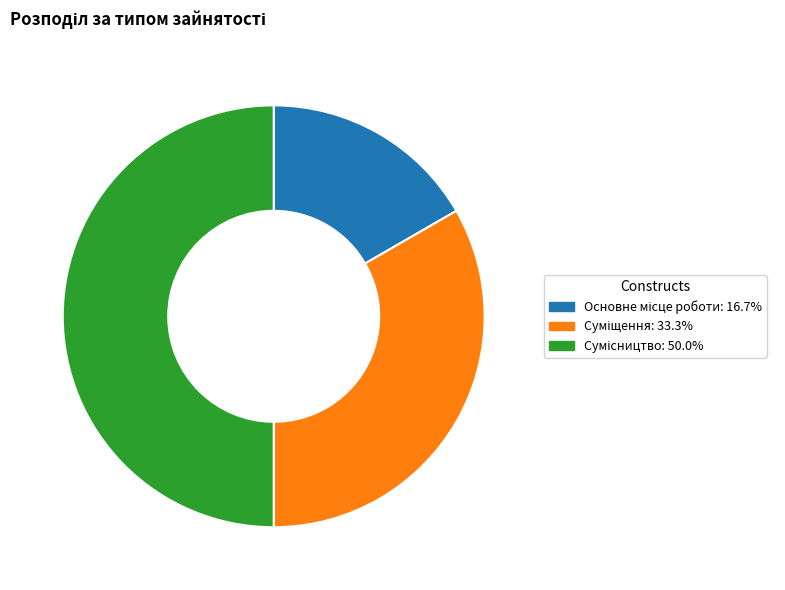

To the nearest percent, what is the average slice percentage?

33%